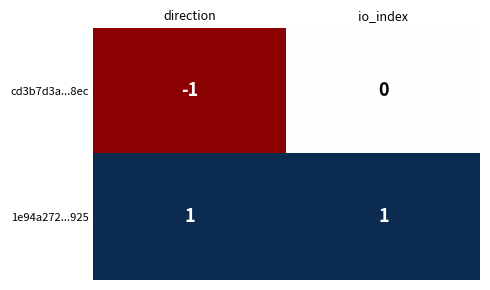

What is the greatest value displayed?

1